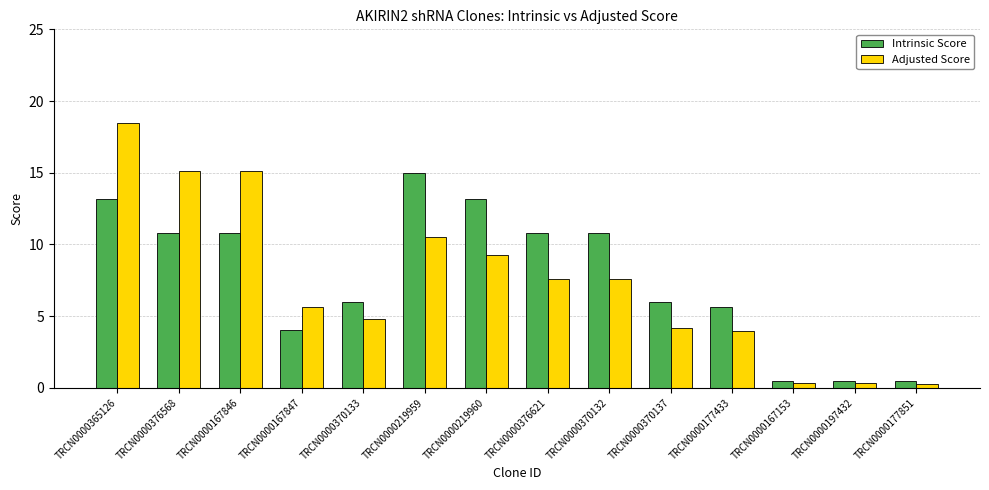

What is the value of the Adjusted Score bar at the 8th from the left?

7.6